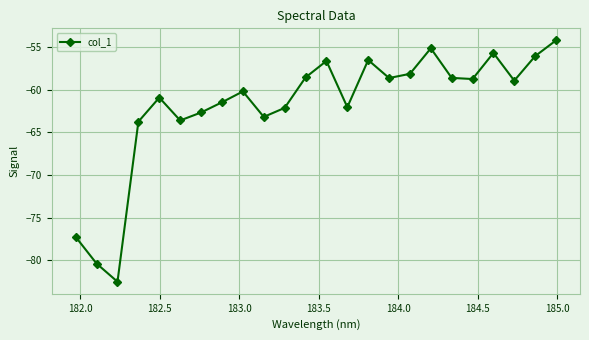

What is the value of the 20th point from the left?

-58.7